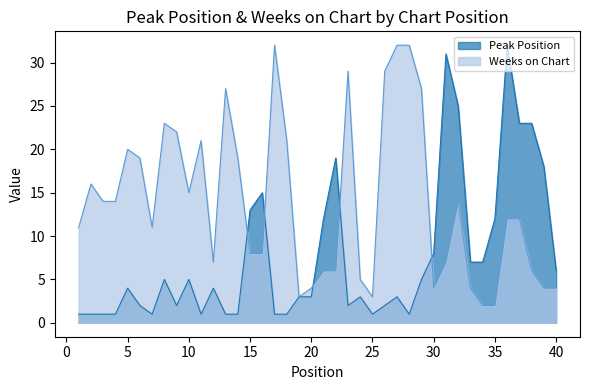

Which series has the largest total across all categories?

Weeks on Chart